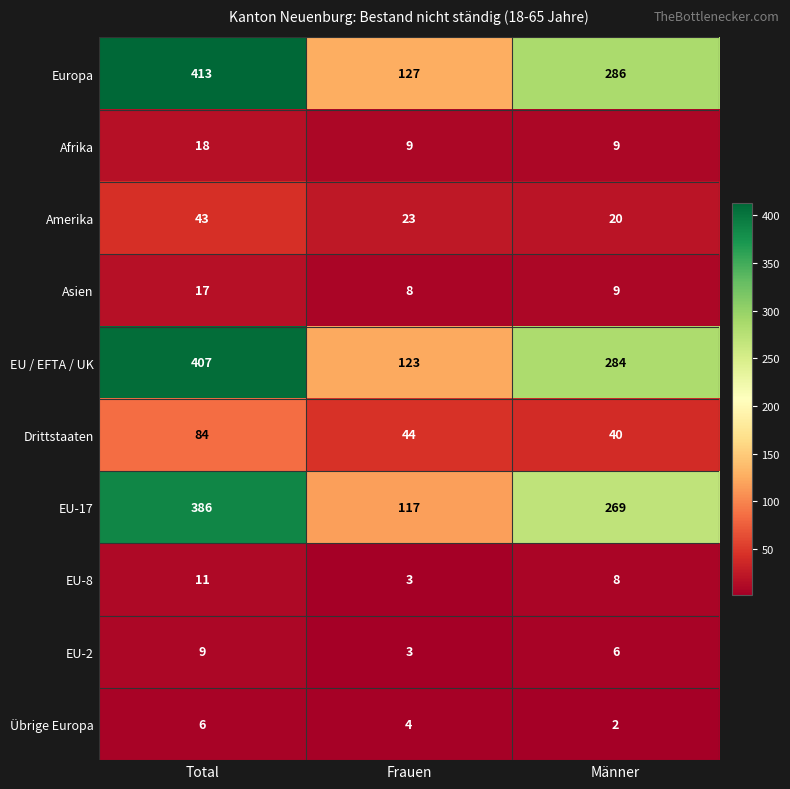

Which category has the highest value in the Drittstaaten series?

Total